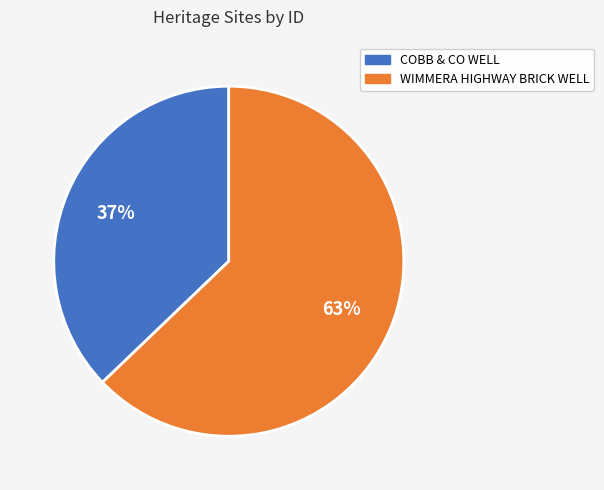

Is the sum of COBB & CO WELL and WIMMERA HIGHWAY BRICK WELL greater than half?

Yes